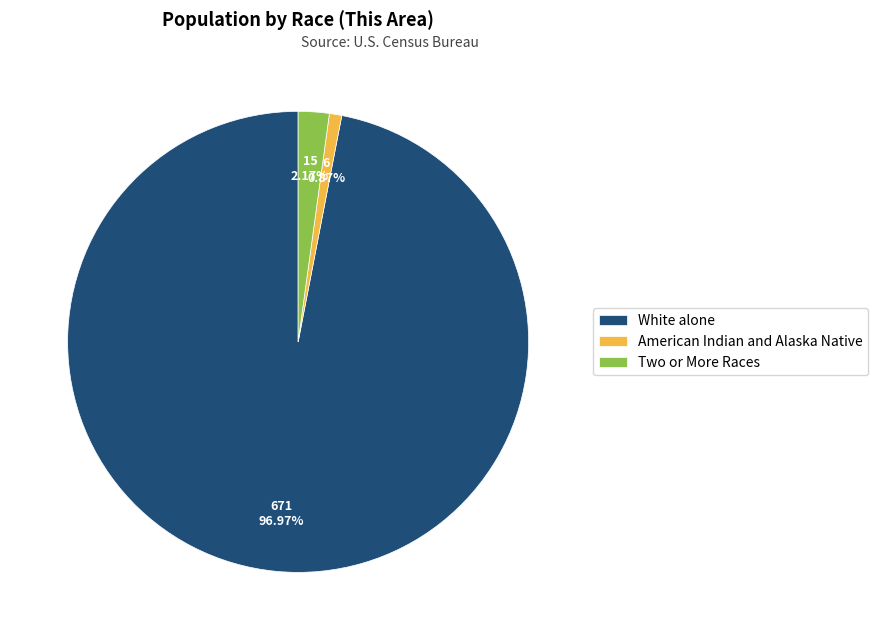

Rank the categories by value from highest to lowest.

White alone, Two or More Races, American Indian and Alaska Native